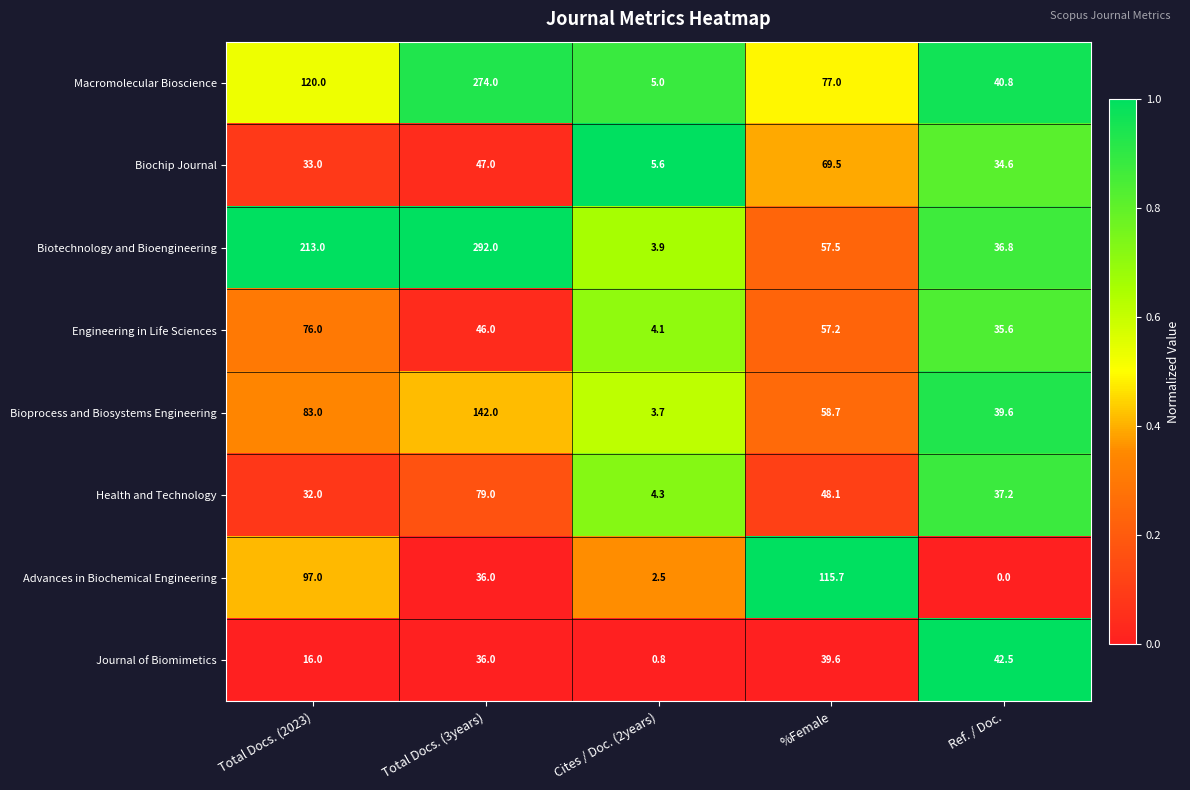

What is the average value of the Macromolecular Bioscience series?

103.4